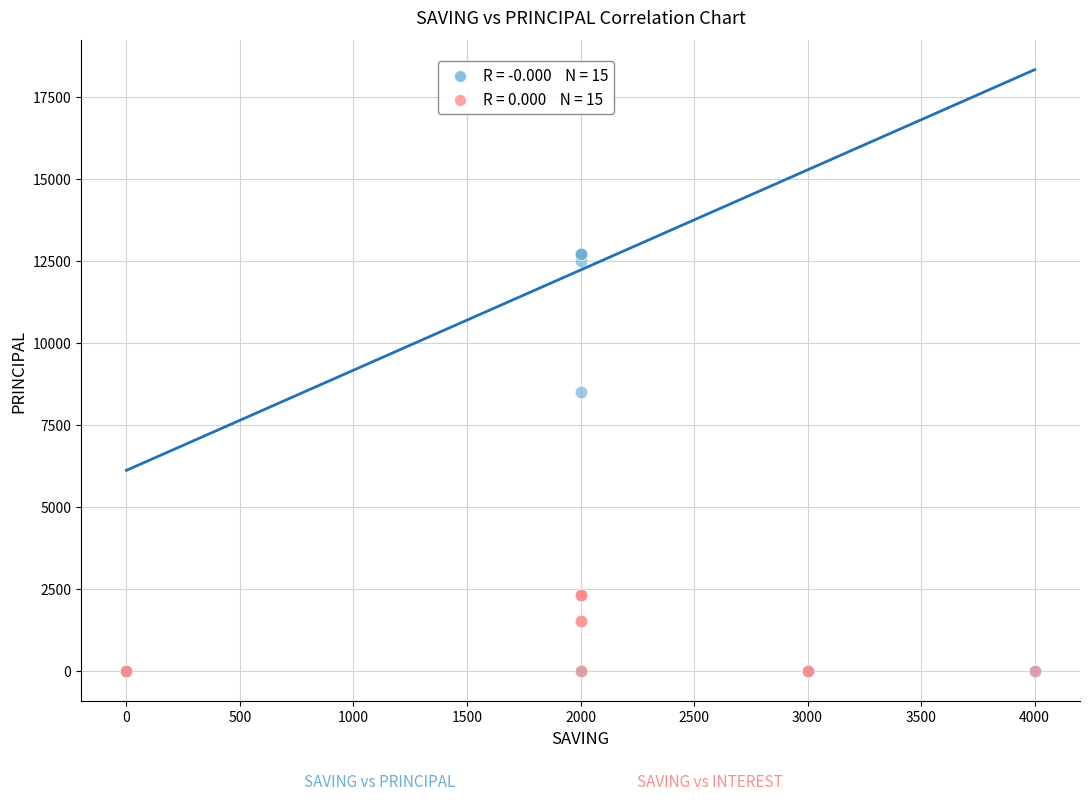

Across all series, what Y value is closest to 6350?

8500